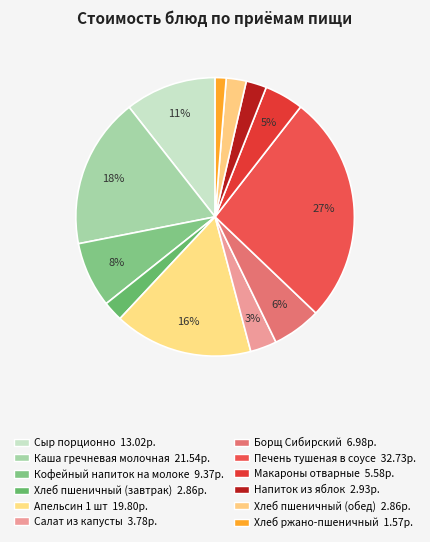

How many slices are in this pie chart?

12